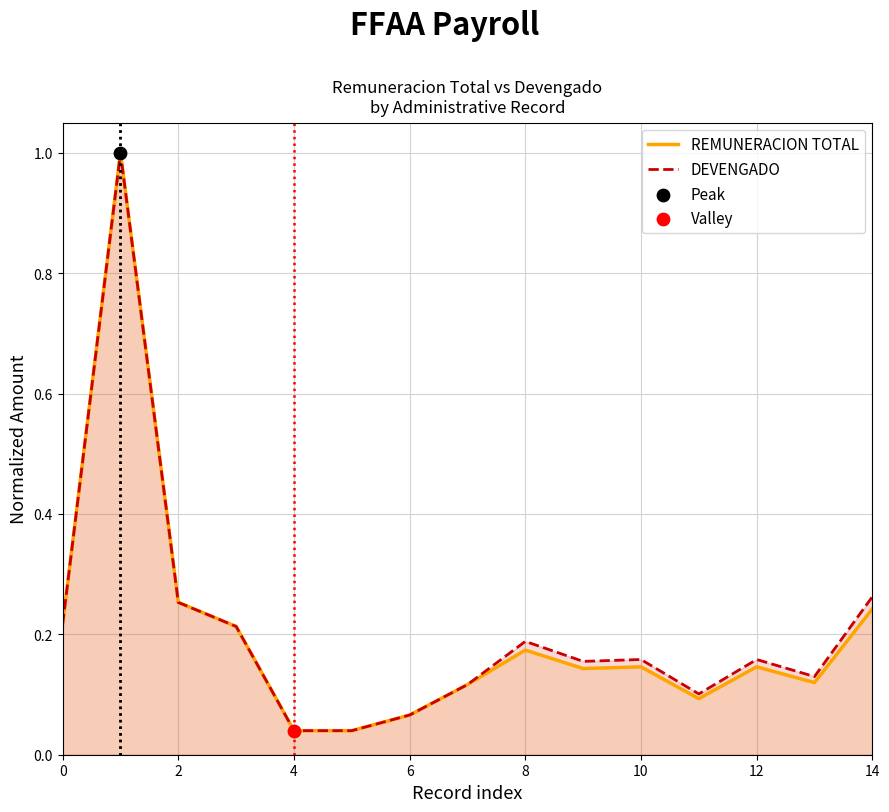

Which series reaches the maximum Y coordinate?

REMUNERACION TOTAL